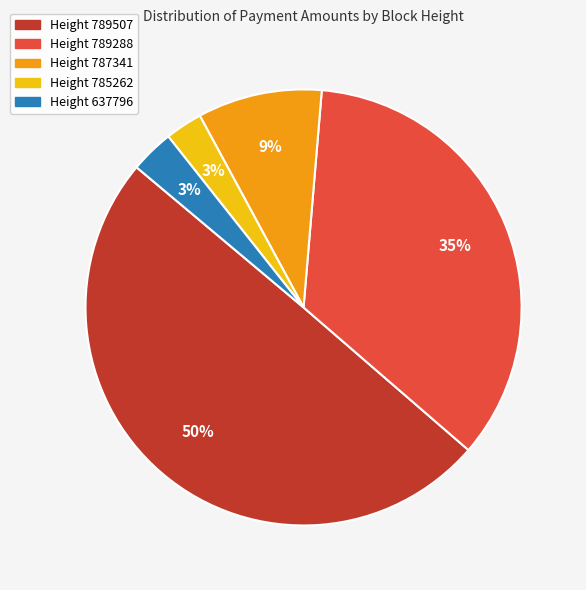

To the nearest percent, what is the difference between the largest and smallest slice percentages?

47%